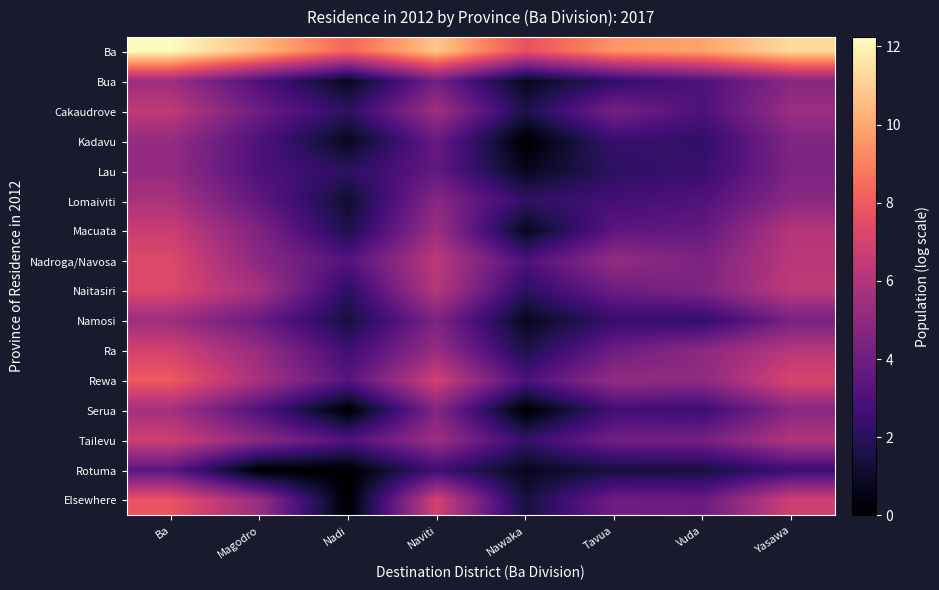

Between Vuda and Yasawa, which is larger?

Yasawa